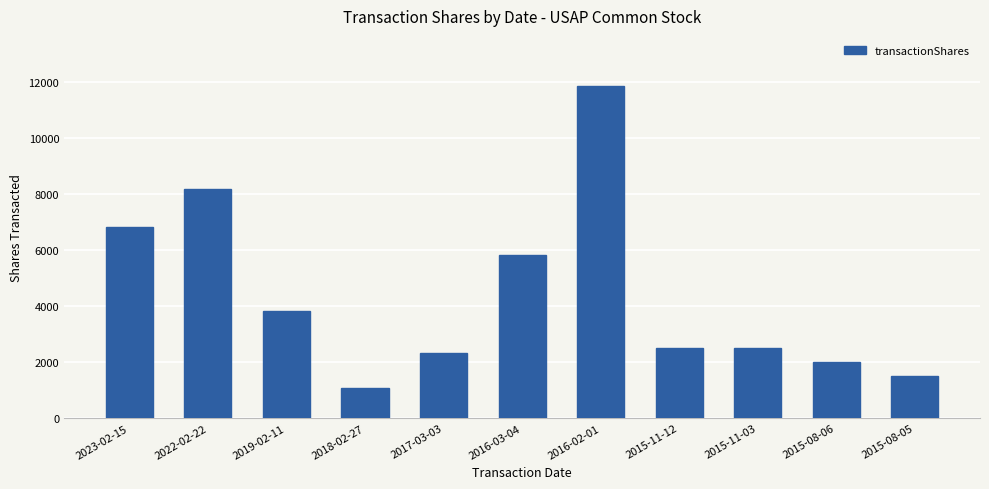

What is the ratio of the value at 2018-02-27 to the value at 2015-08-05?

0.7